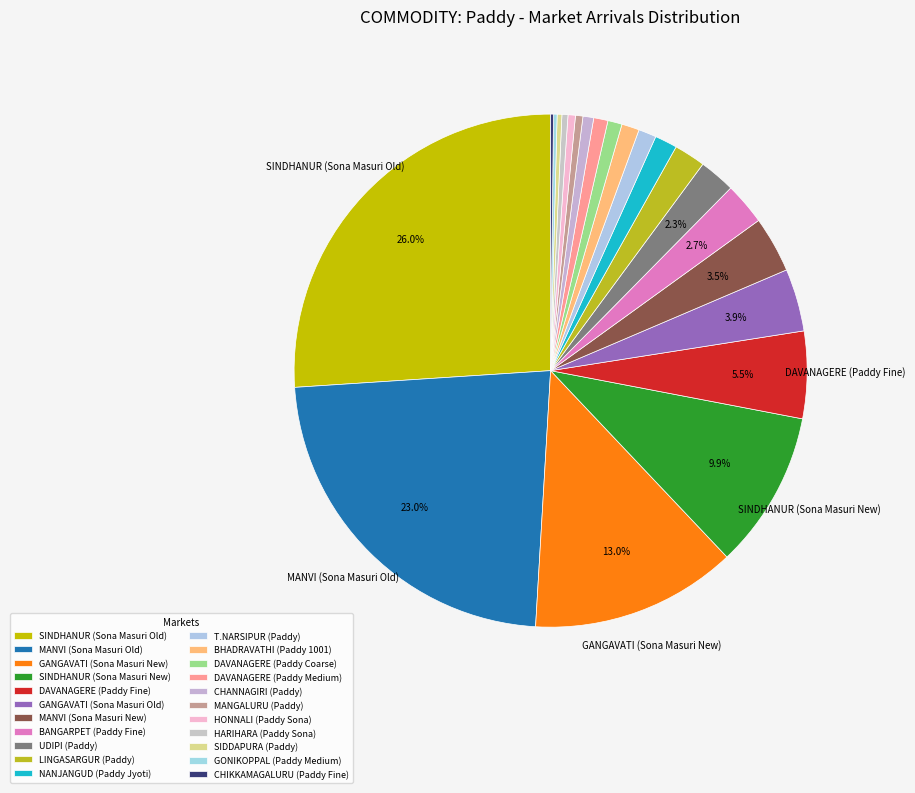

What is the largest slice in the pie chart?

SINDHANUR (Sona Masuri Old)